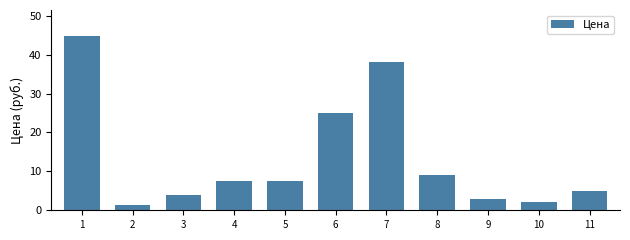

Where is the data nearest to the value 23?

6